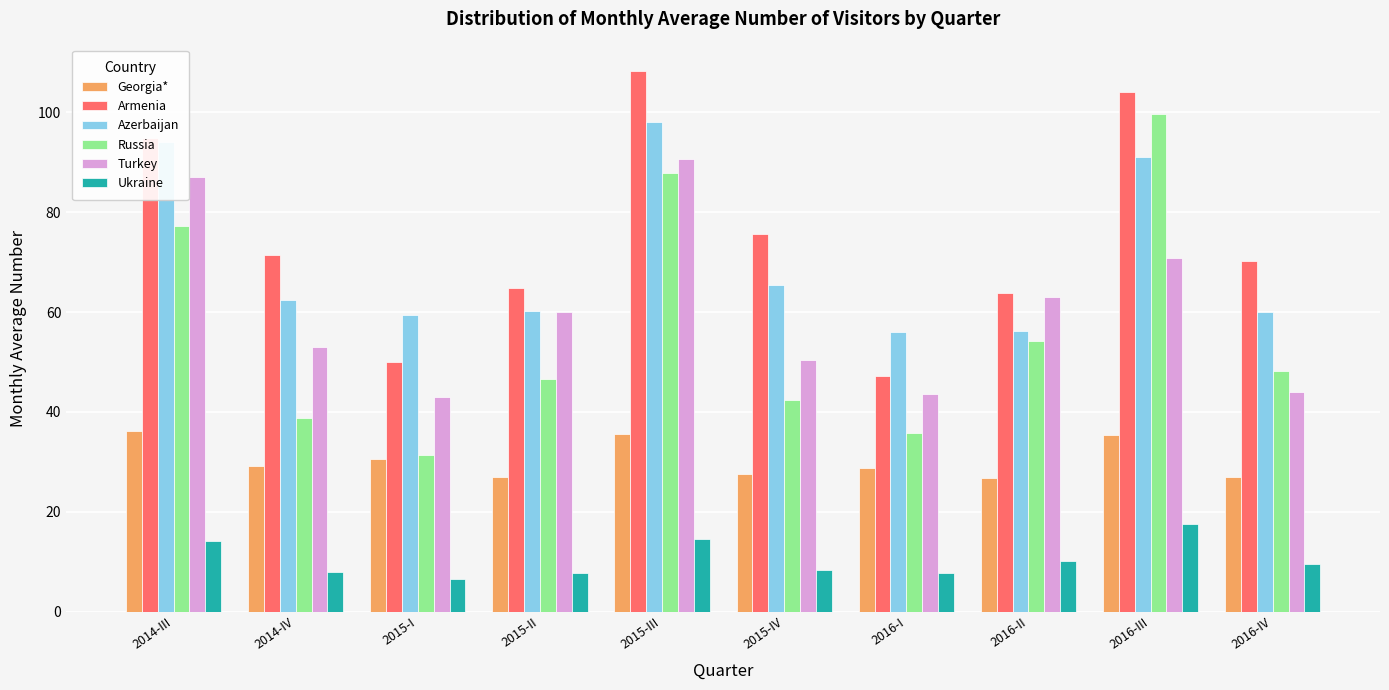

Is the value of Armenia at 2016-I greater than the value of Georgia* at 2016-III?

Yes